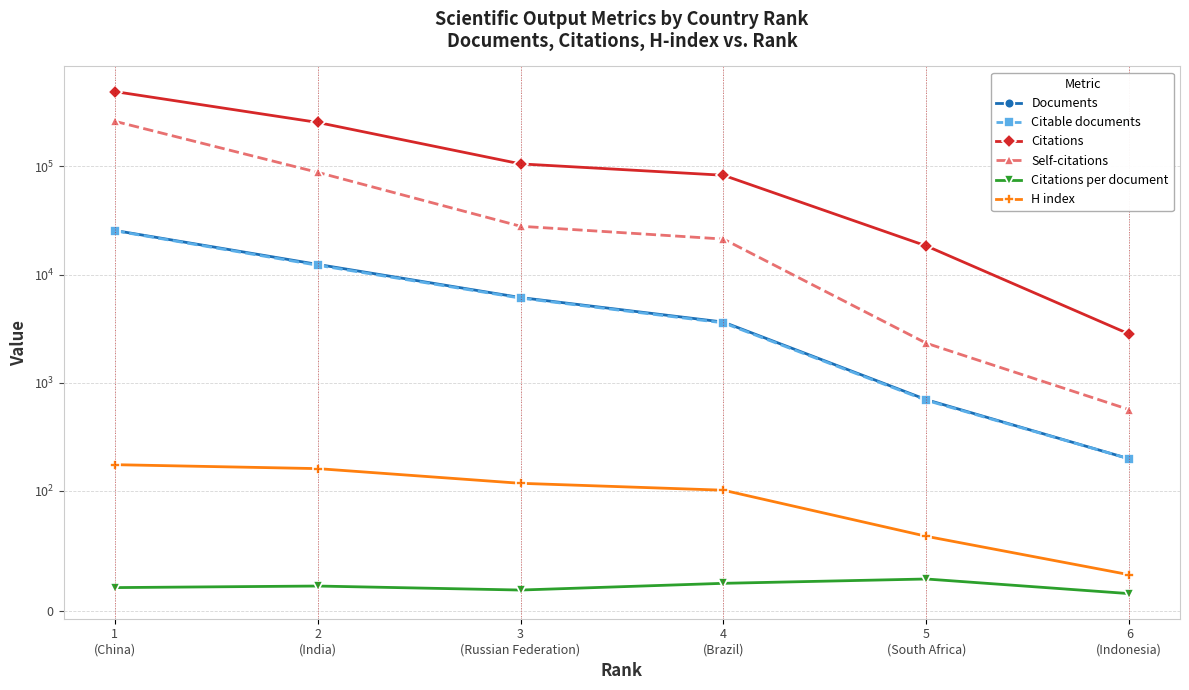

How many distinct data groups are displayed?

6